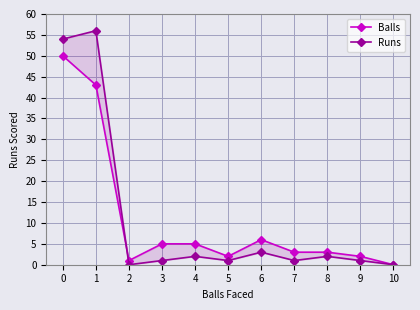

How many times do Balls and Runs cross each other?

1